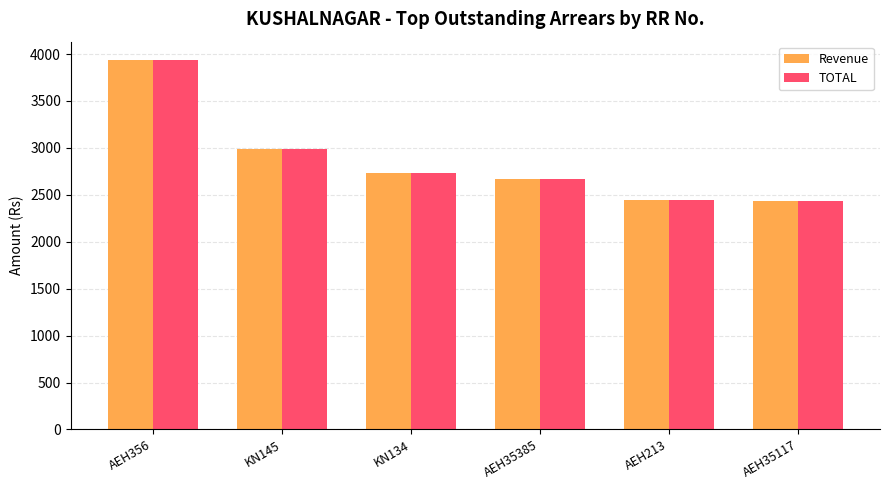

Are the bars grouped side by side (vs. stacked)?

Yes